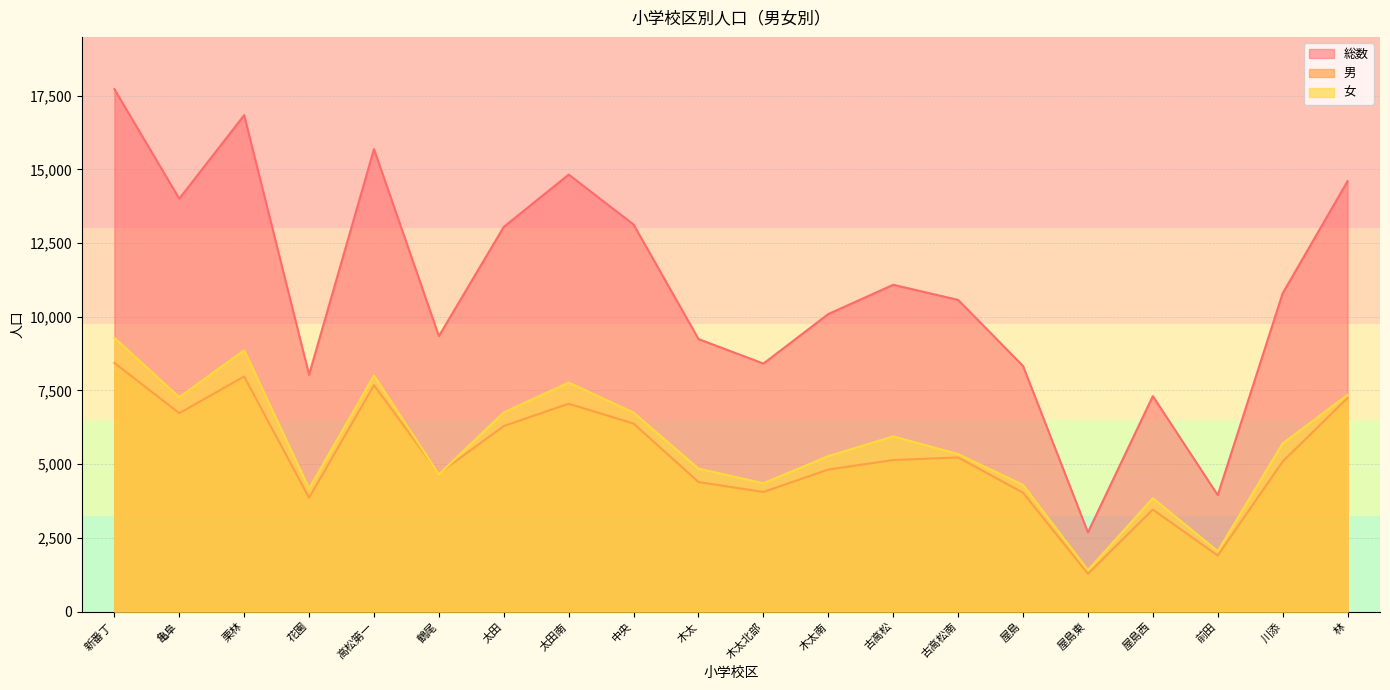

Does the chart display data point markers on the line(s)?

No